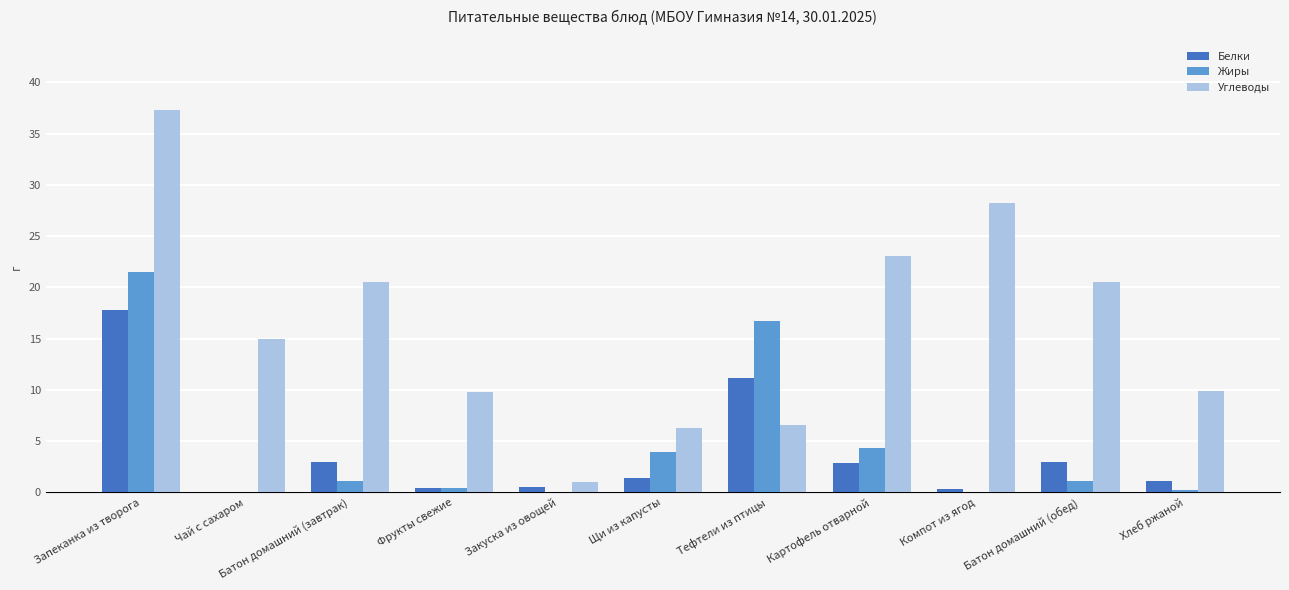

What is the difference between the Углеводы values at Щи из капусты and Запеканка из творога?

30.9